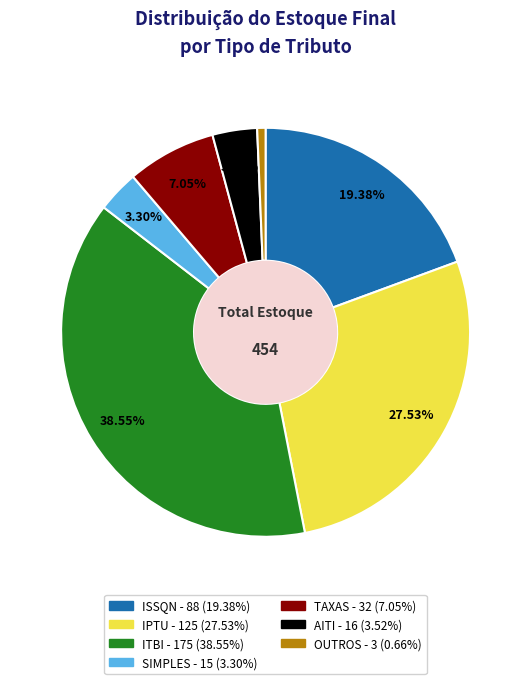

True or false: IPTU accounts for 28% of the total.

True